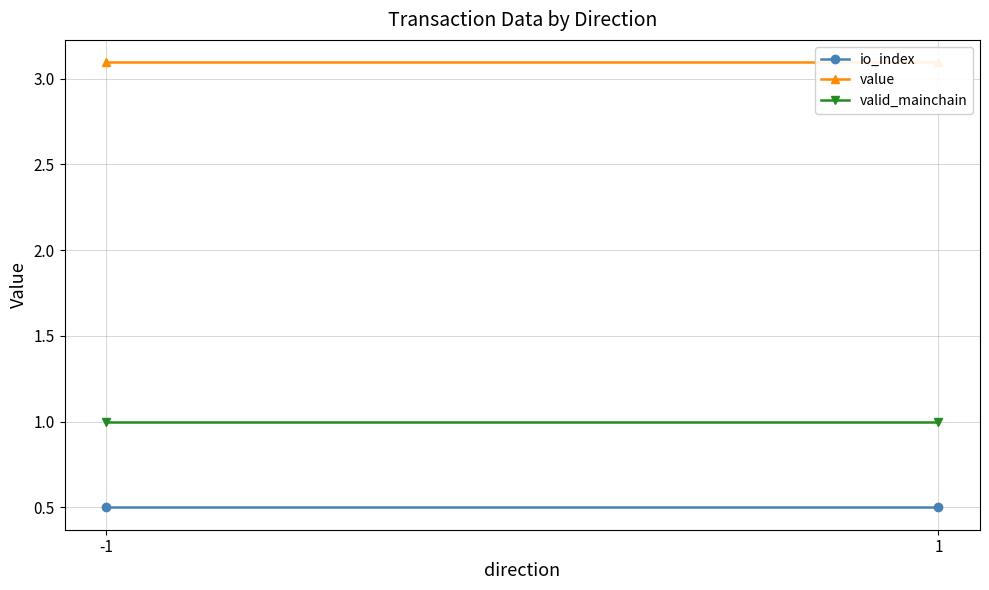

Reading right to left, extract all data points from this chart.

io_index: 0.5	0.5
value: 3.1	3.1
valid_mainchain: 1.0	1.0